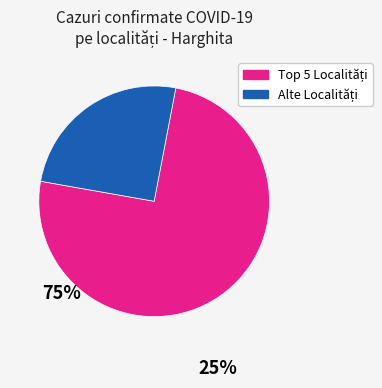

Count the number of slices in the pie.

2